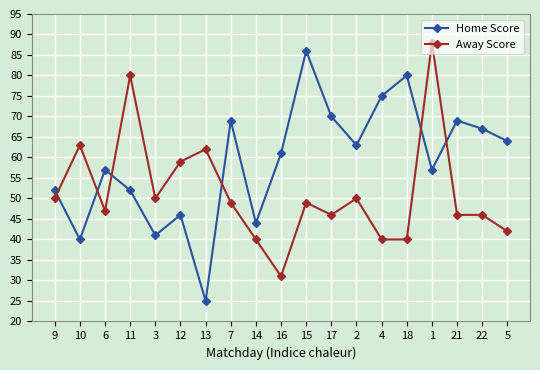

What position from the left is 10?

2